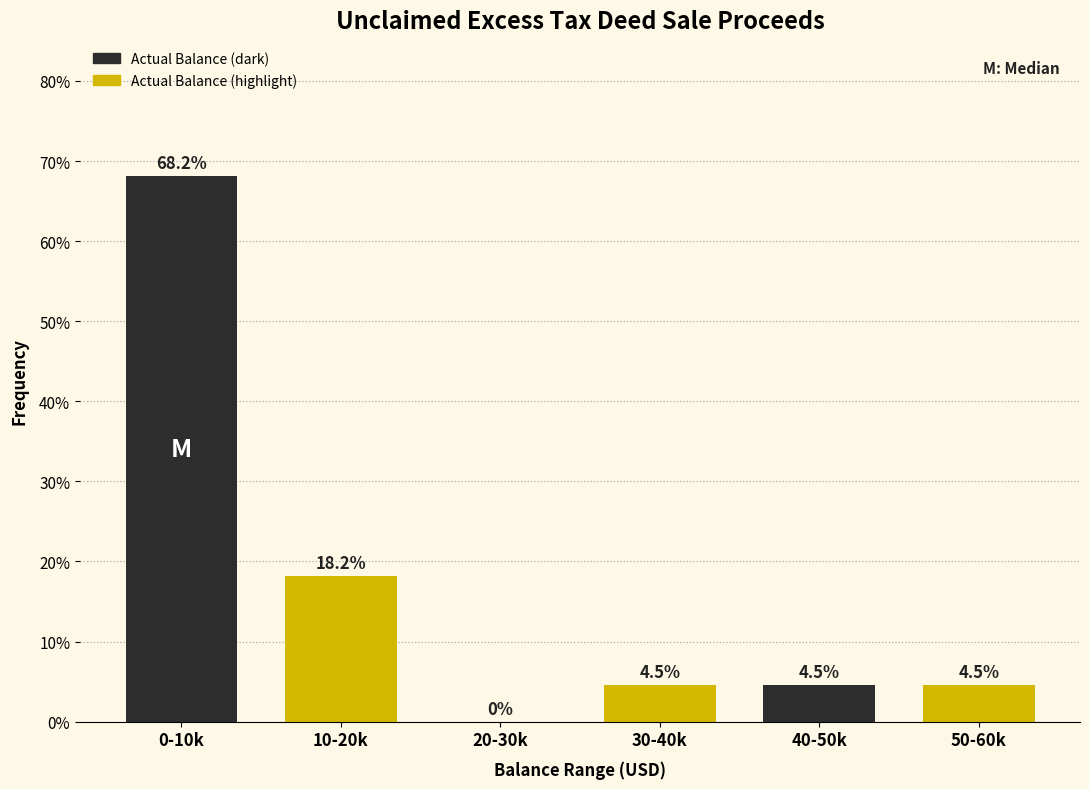

Reading right to left, extract all data points from this chart.

50-60k=4.5	40-50k=4.5	30-40k=4.5	20-30k=0.0	10-20k=18.2	0-10k=68.2